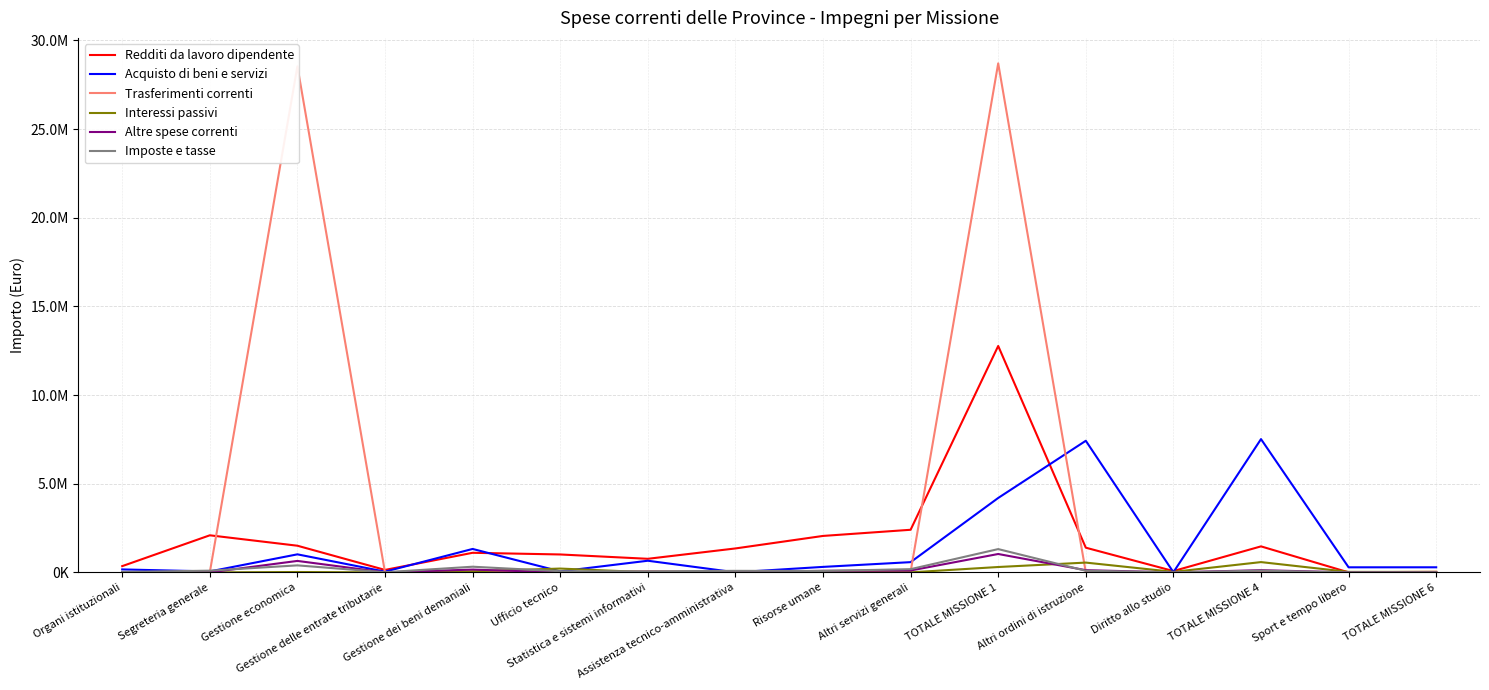

What is the label of the 11th point from the left?

TOTALE MISSIONE 1